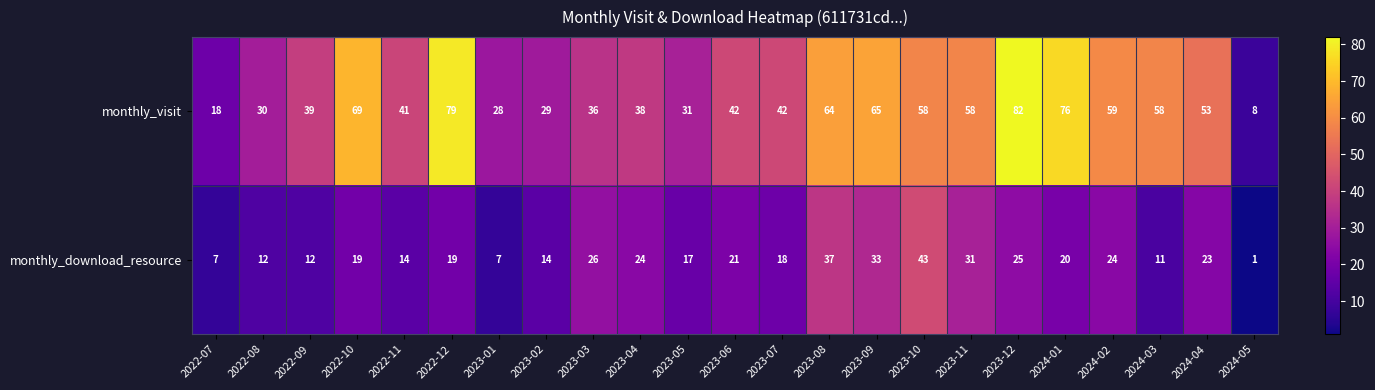

What value does the monthly_visit series have at 2022-08, to the nearest 10?

30